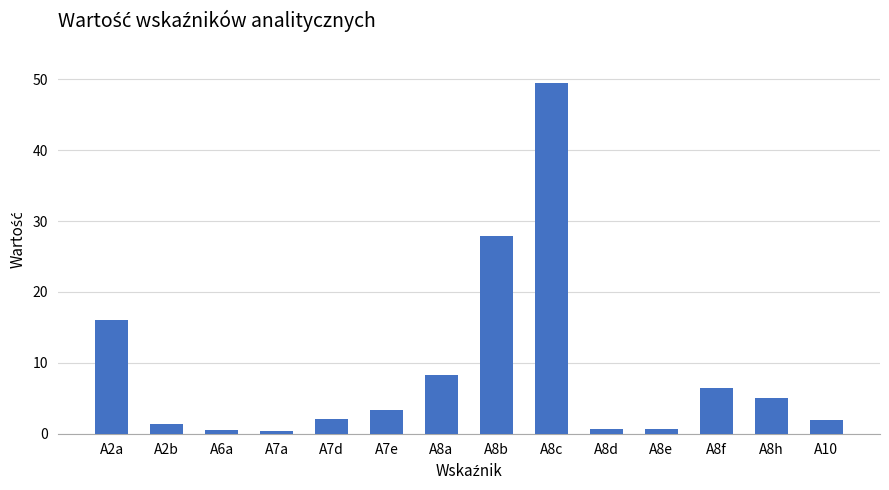

What is the difference between the values at A8f and A8e?

5.7